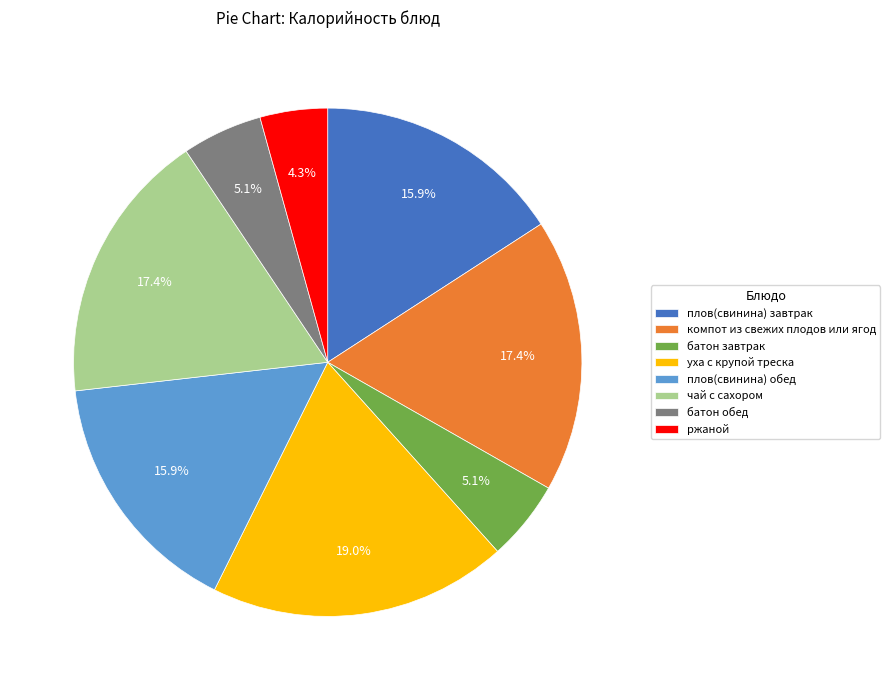

Which slice is the smallest?

ржаной